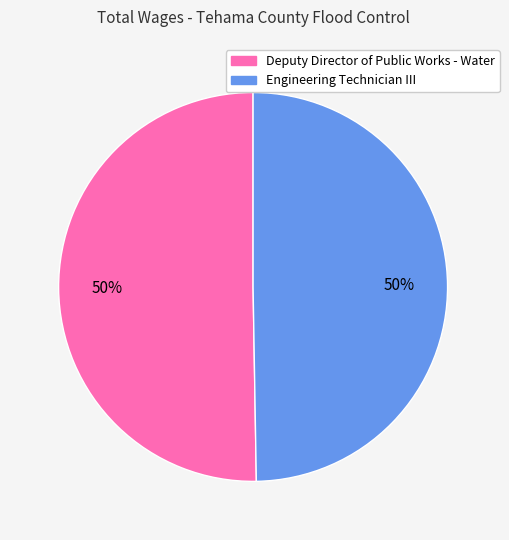

Do Engineering Technician III and Deputy Director of Public Works - Water together represent more than half of the pie?

Yes